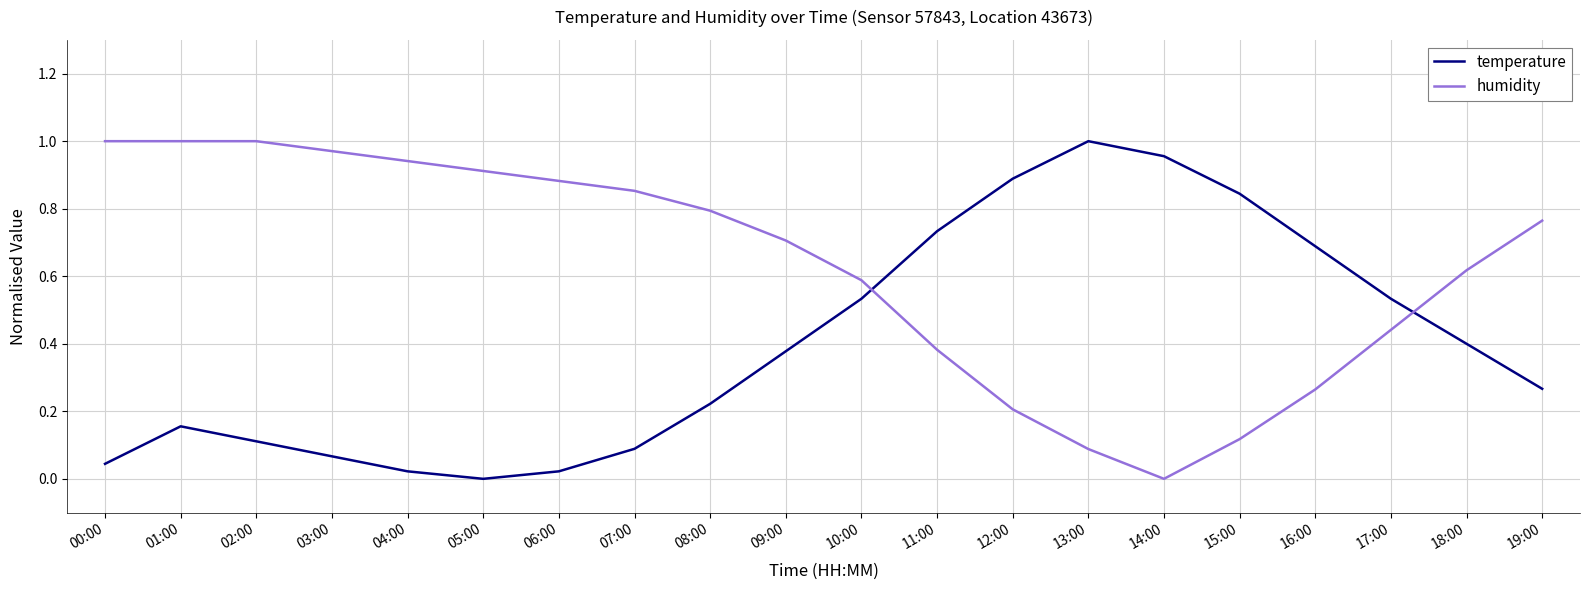

Where is the first local minimum for temperature?

05:00